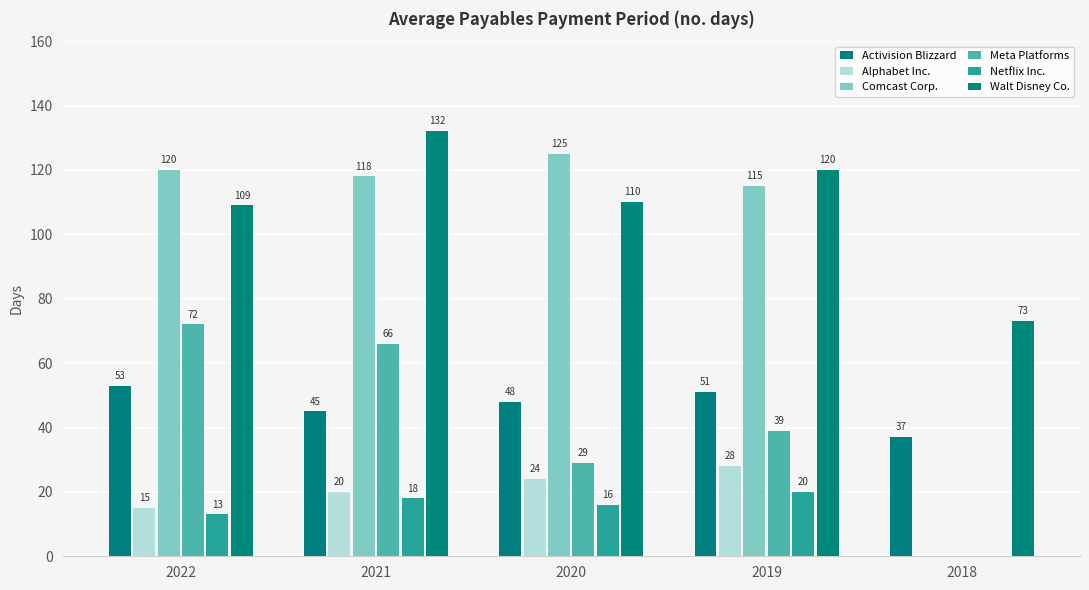

The value of Activision Blizzard at 2020 is 13. True or false?

False